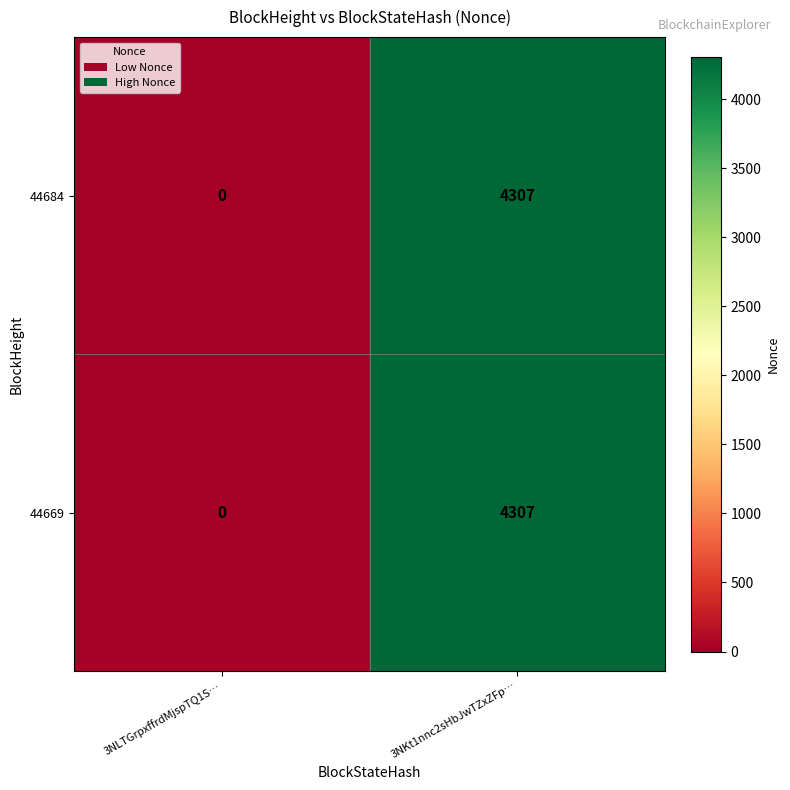

Reading left to right, extract all data points from this chart.

44684: 0	4307
44669: 0	4307